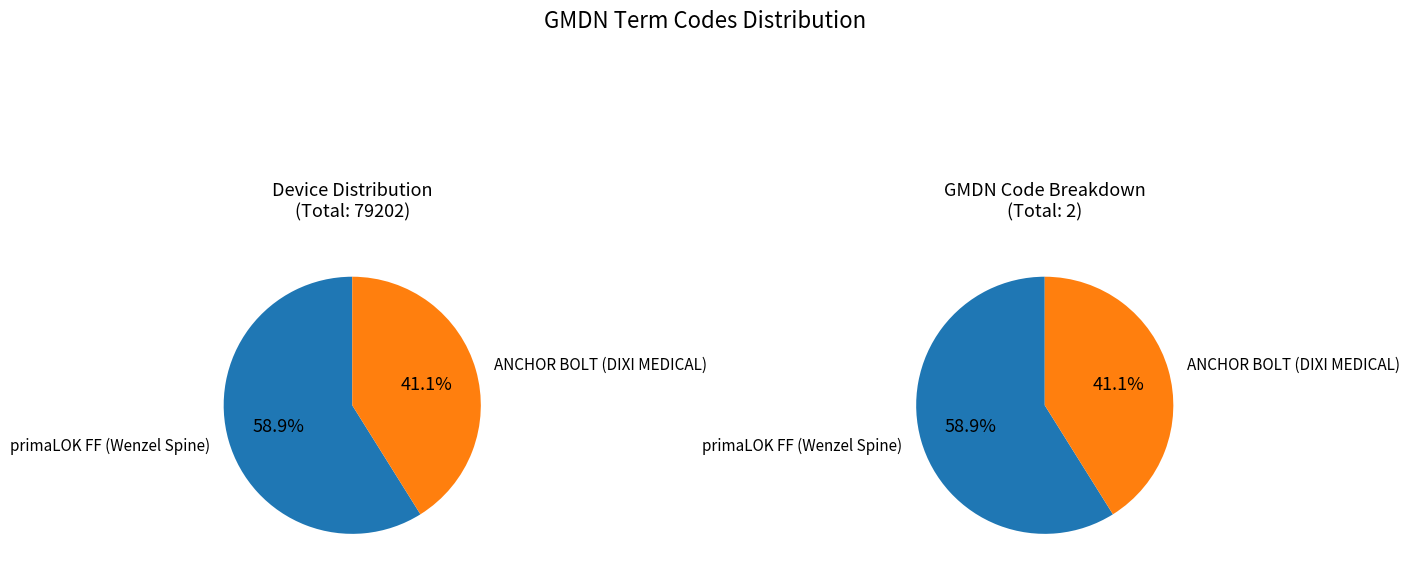

Combined, do ANCHOR BOLT (DIXI MEDICAL) and primaLOK FF (Wenzel Spine) account for over 50%?

Yes